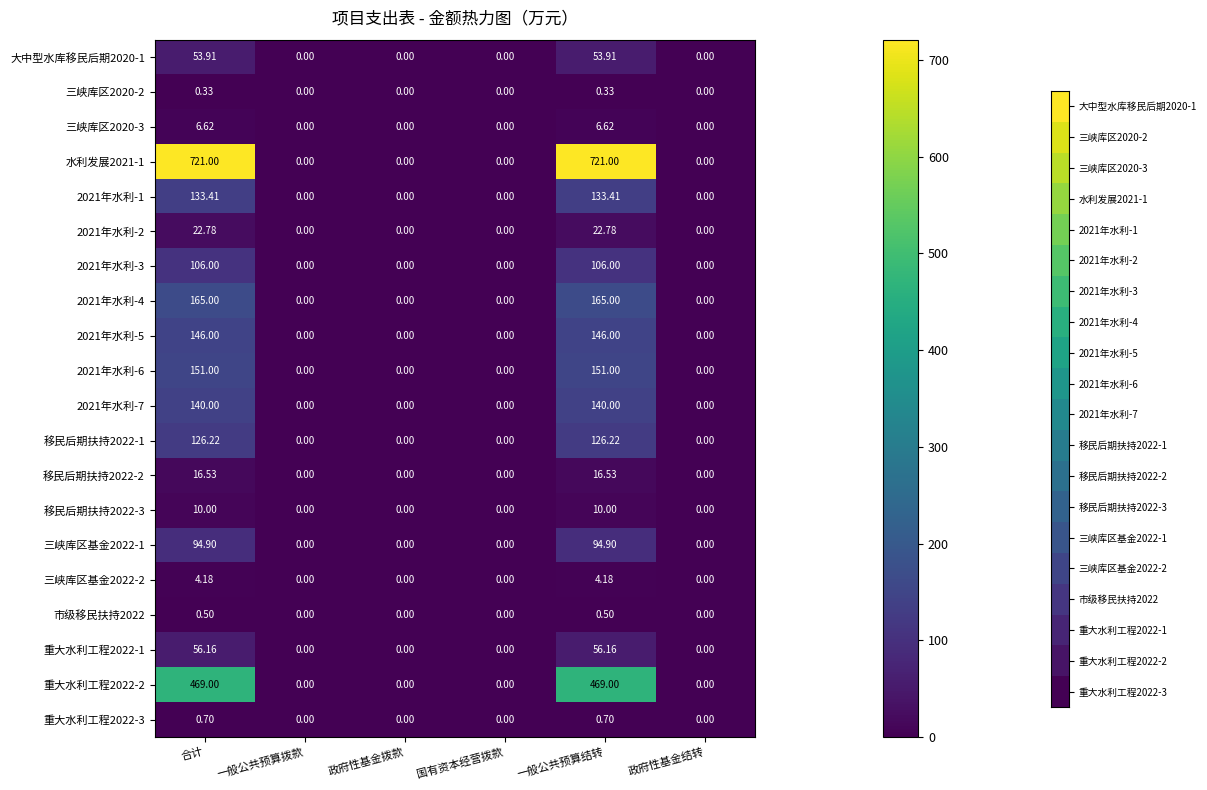

Which series has the widest spread of values?

水利发展2021-1